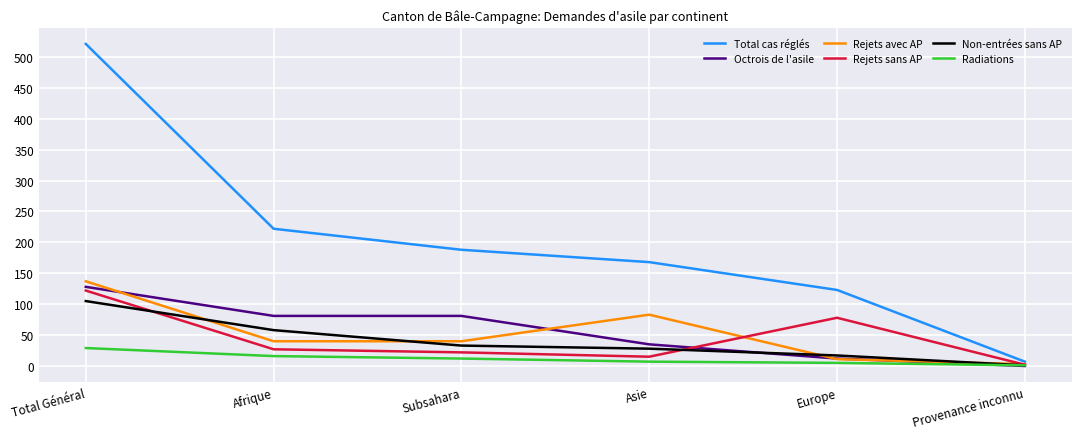

The Total cas réglés series shows 188 at Subsahara. True or false?

True